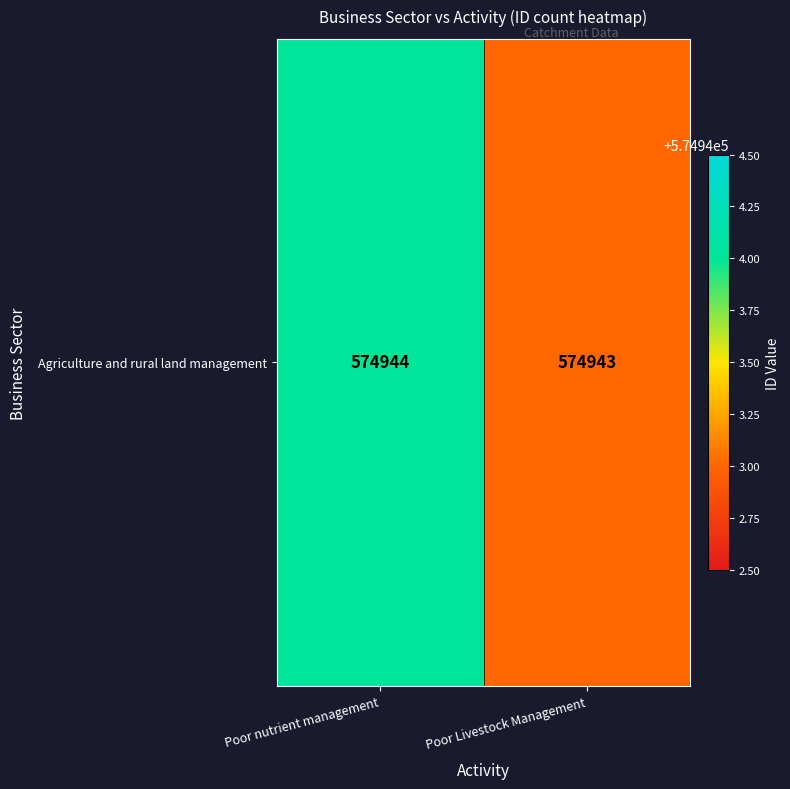

Read the value at Poor nutrient management.

574944